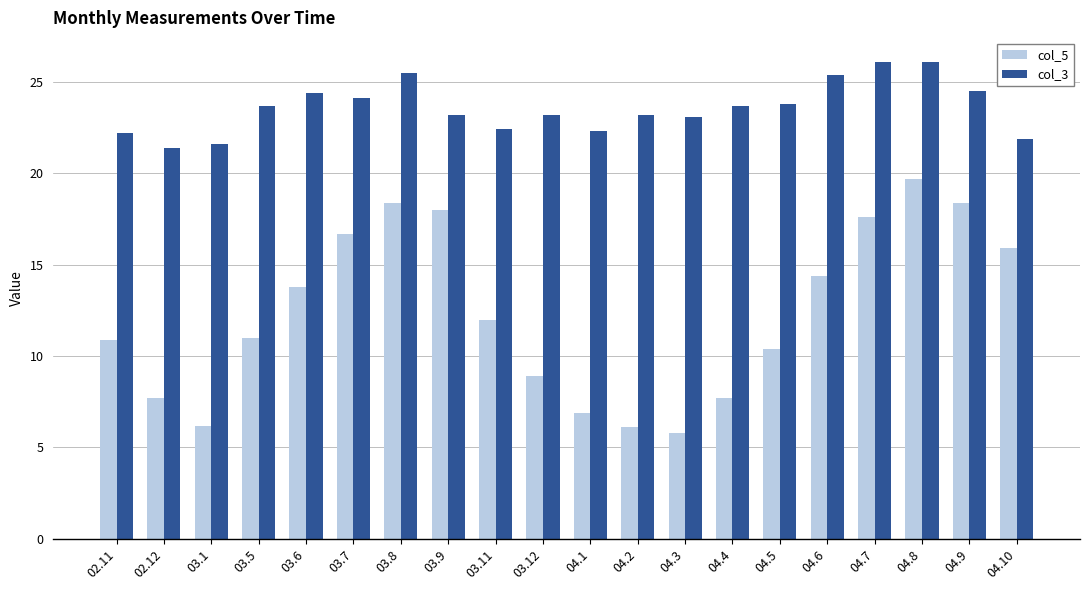

What is the total value across all series at 03.7?

40.8